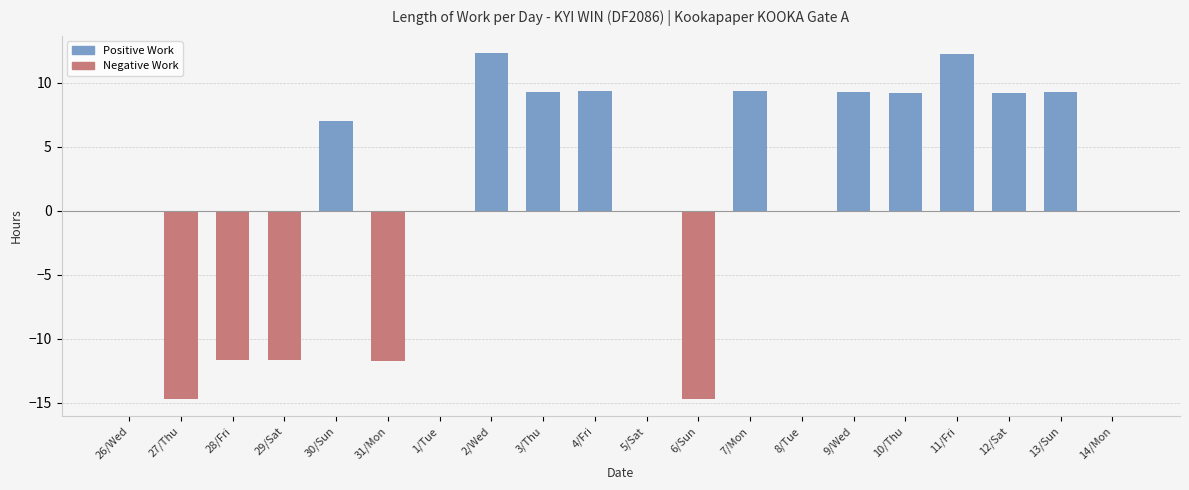

What is the sum of the values at 29/Sat and 10/Thu?

-2.5